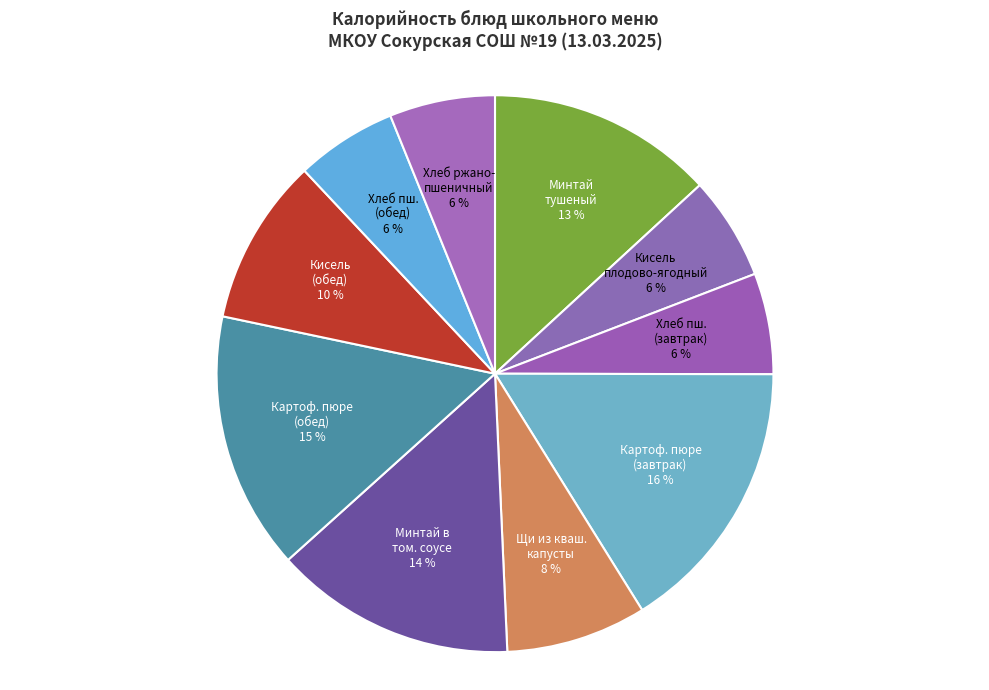

To the nearest percent, what is the difference between the largest and smallest slice percentages?

10%